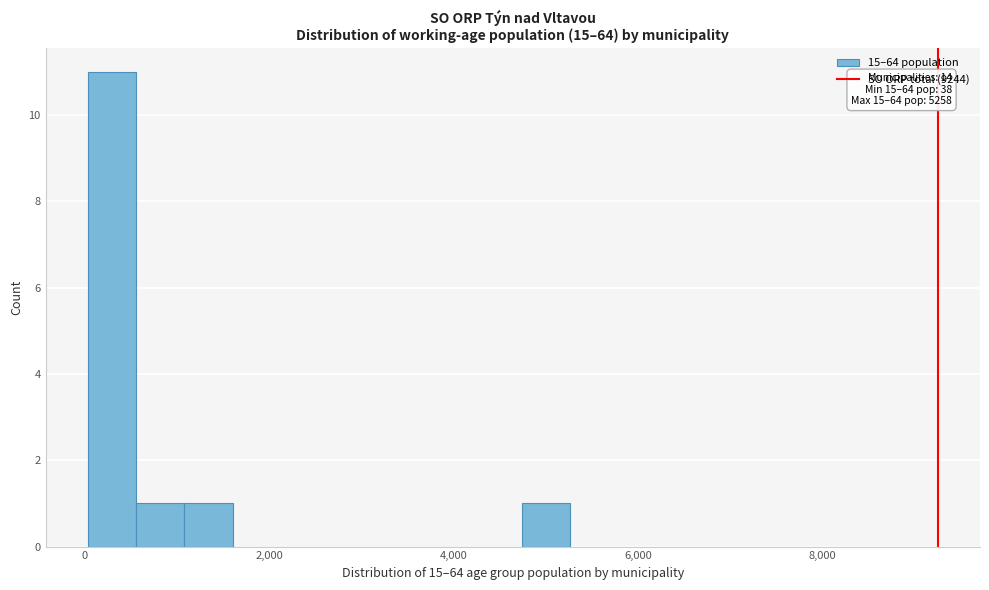

Read against the x-axis, roughly where is the centre of the tallest bar?

200